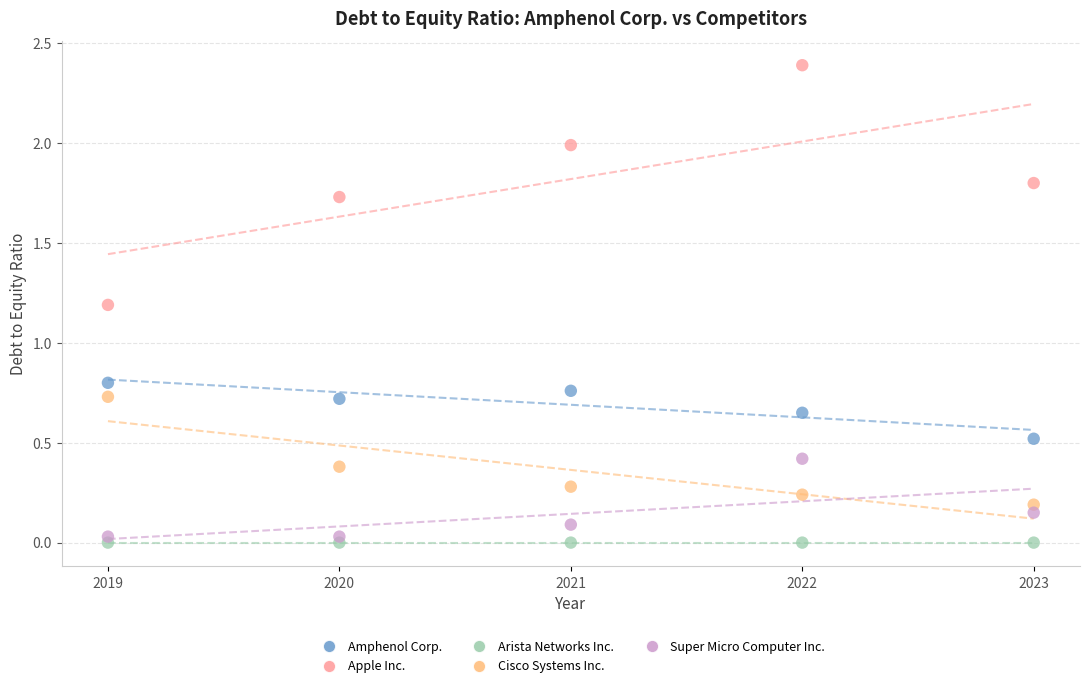

Which series contains the highest Y value?

Apple Inc.